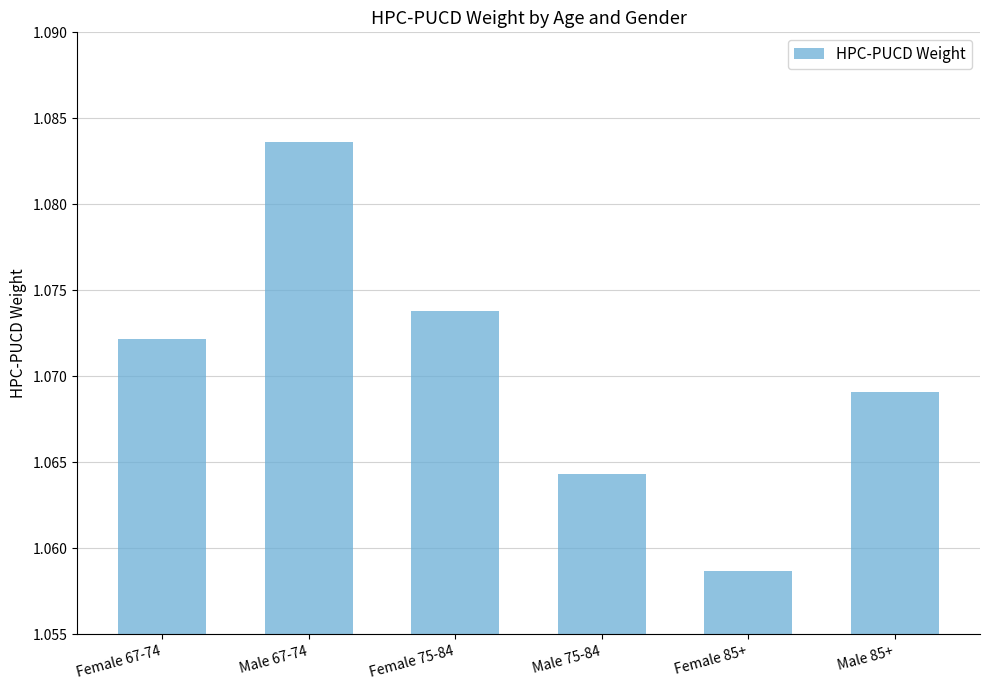

What is the label of the 4th bar from the right?

Female 75-84